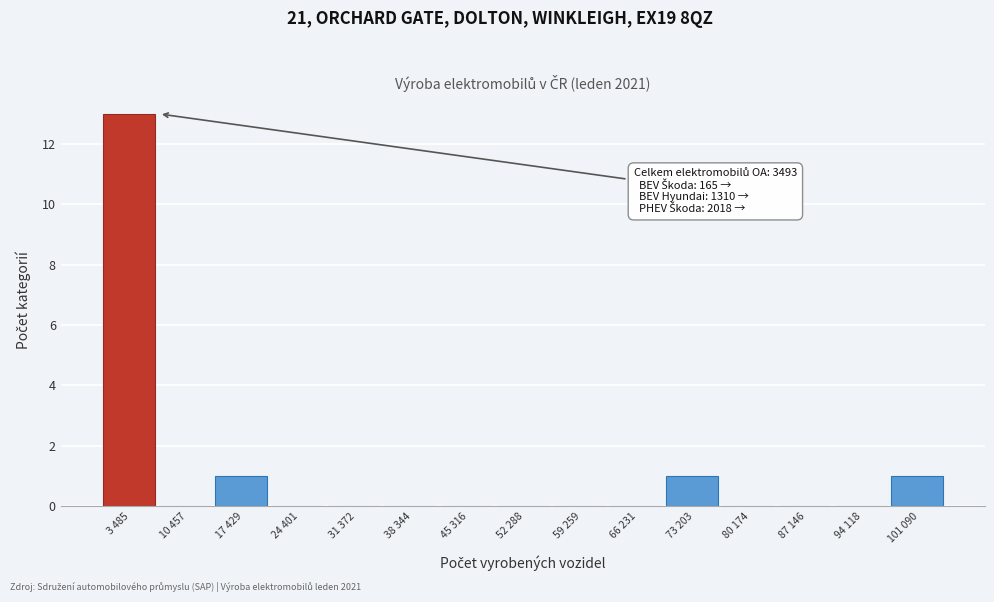

Reading left to right, list all the values displayed in this chart.

3 485=13	10 457=0	17 429=1	24 401=0	31 372=0	38 344=0	45 316=0	52 288=0	59 259=0	66 231=0	73 203=1	80 174=0	87 146=0	94 118=0	101 090=1